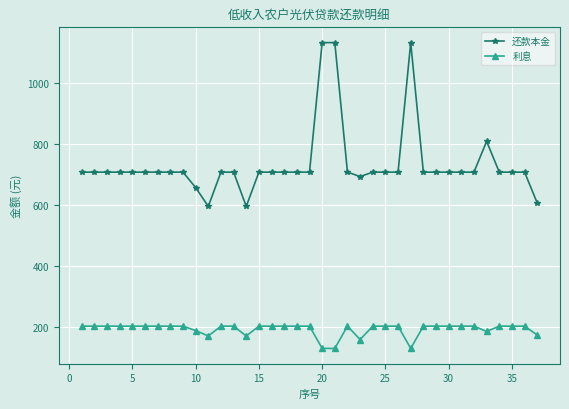

Which series has the largest total across all categories?

还款本金